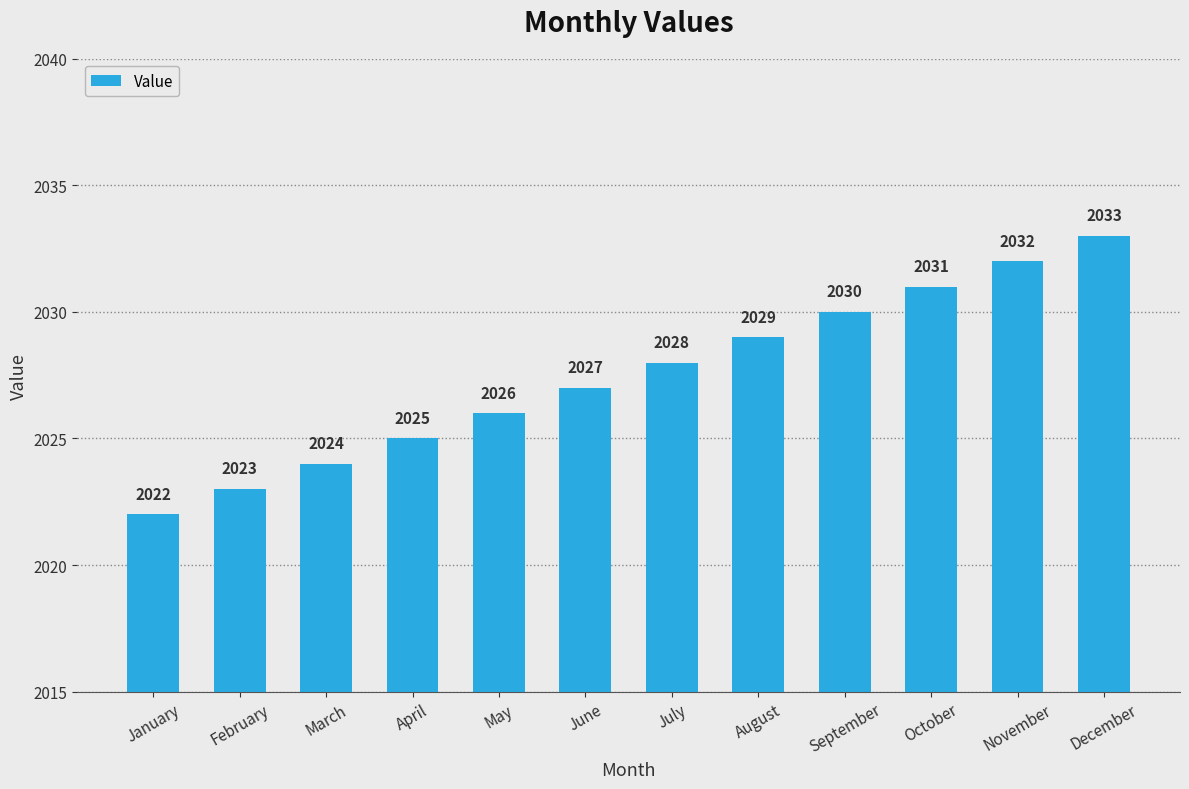

At which label is the value closest to 2027?

June